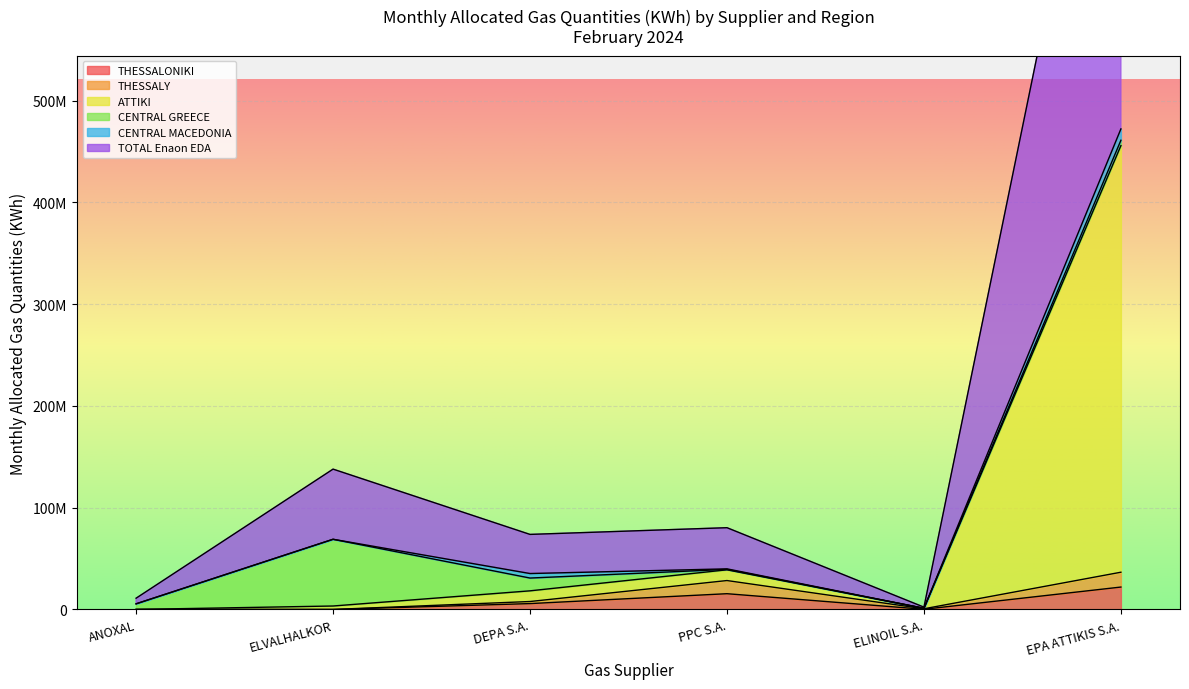

Where does the THESSALONIKI series first go above 5753519?

PPC S.A.